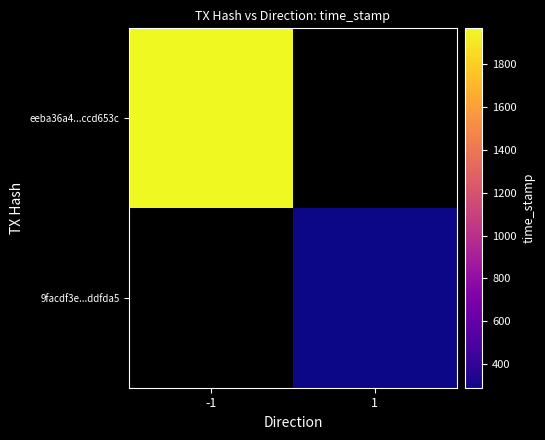

At how many categories does at least one series exceed 1581881607?

1